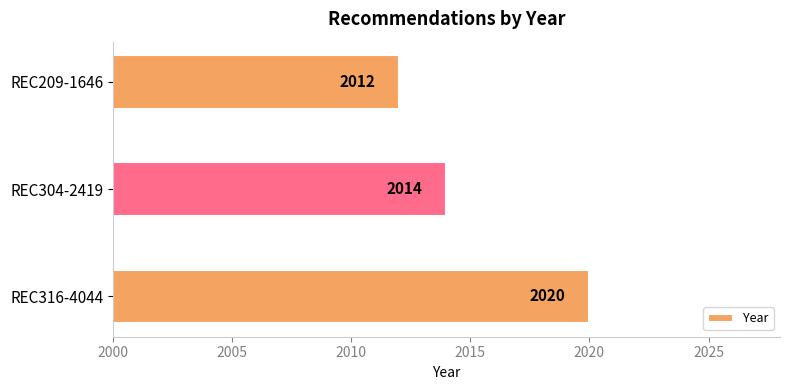

Rank the categories by value from highest to lowest.

REC316-4044, REC304-2419, REC209-1646